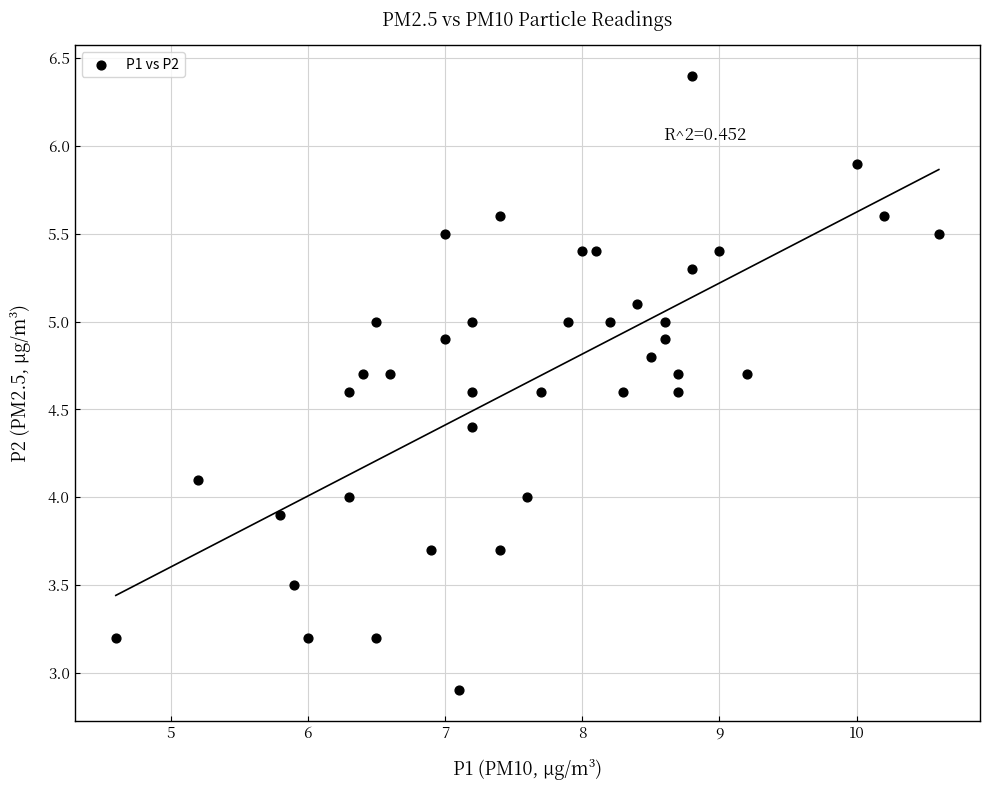

What is the range of X values (max minus min)?

6.0